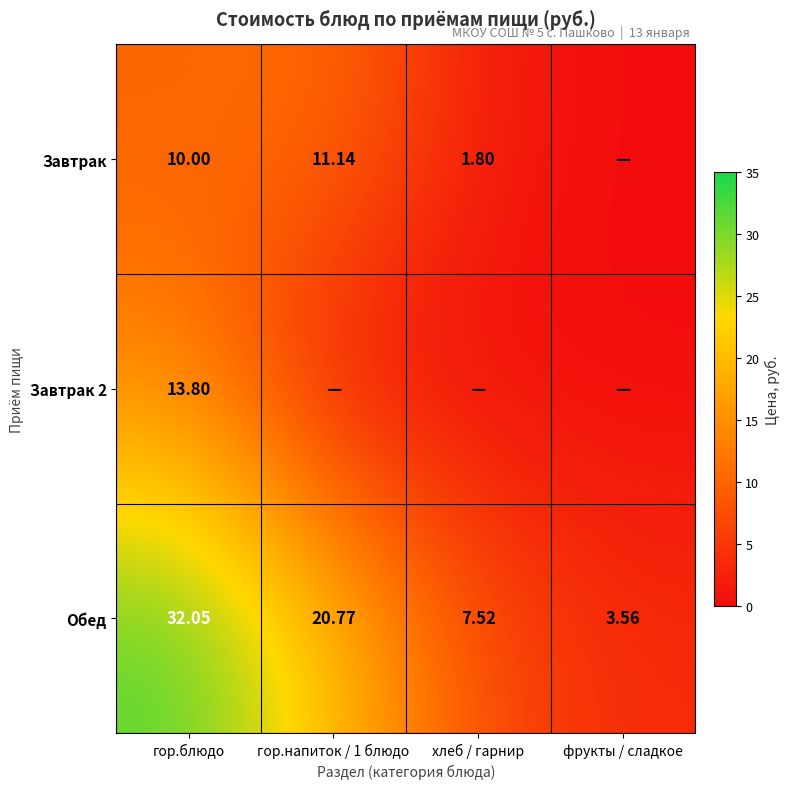

Which has a higher value, гор.блюдо or хлеб / гарнир?

гор.блюдо